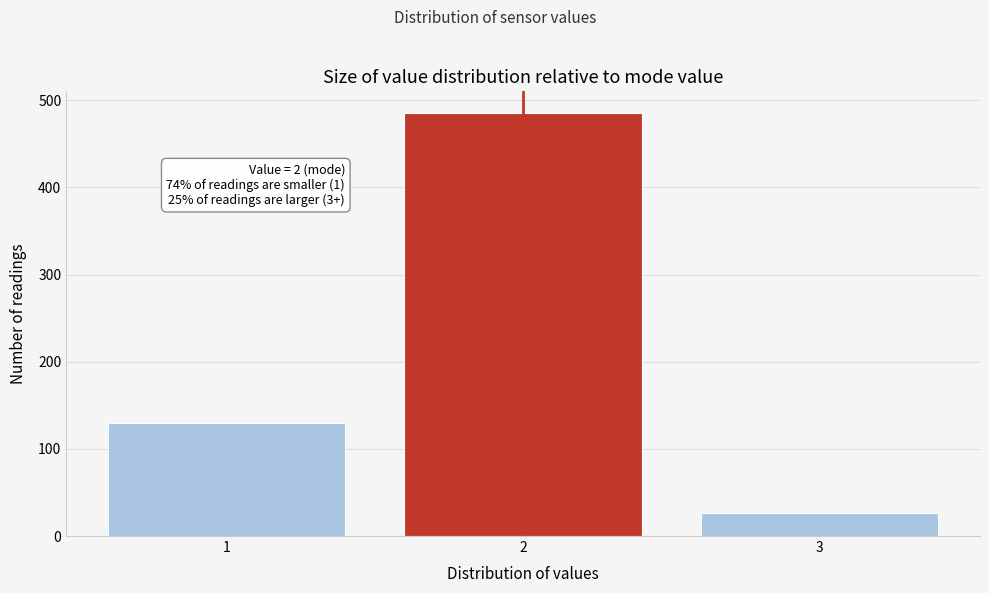

Reading right to left, extract all data points from this chart.

3=26	2=486	1=130